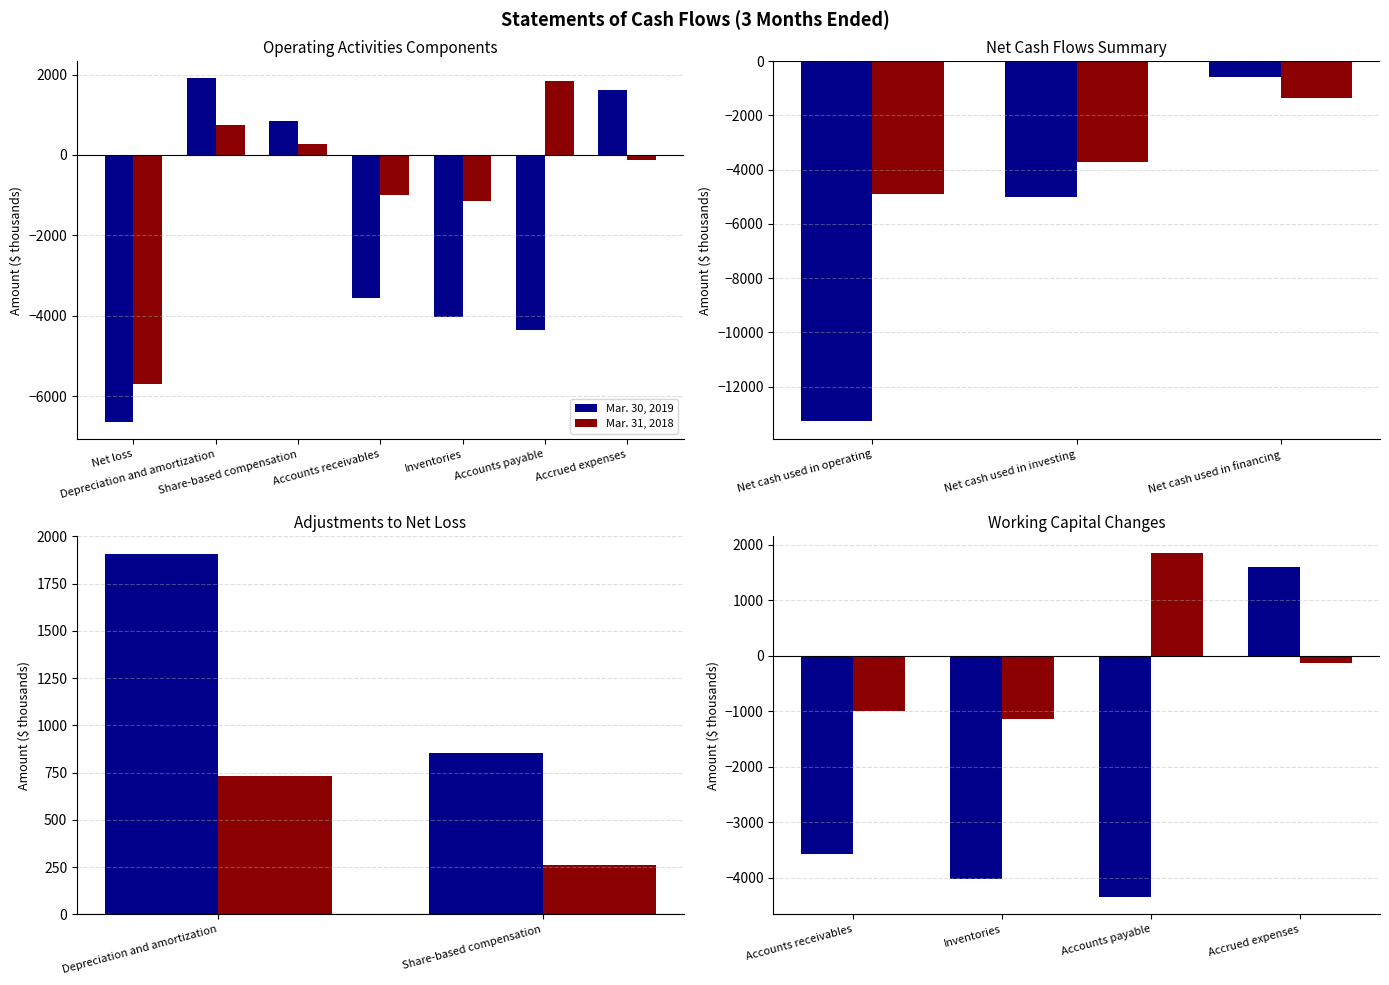

Reading right to left, extract all data points from this chart.

Mar. 30, 2019: 1608	-4349	-4025	-3568
Mar. 31, 2018: -133	1845	-1144	-991